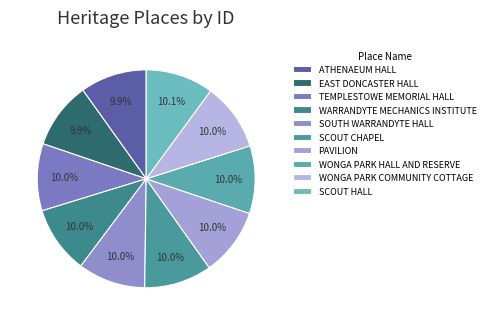

To the nearest percent, what portion does ATHENAEUM HALL represent?

10%